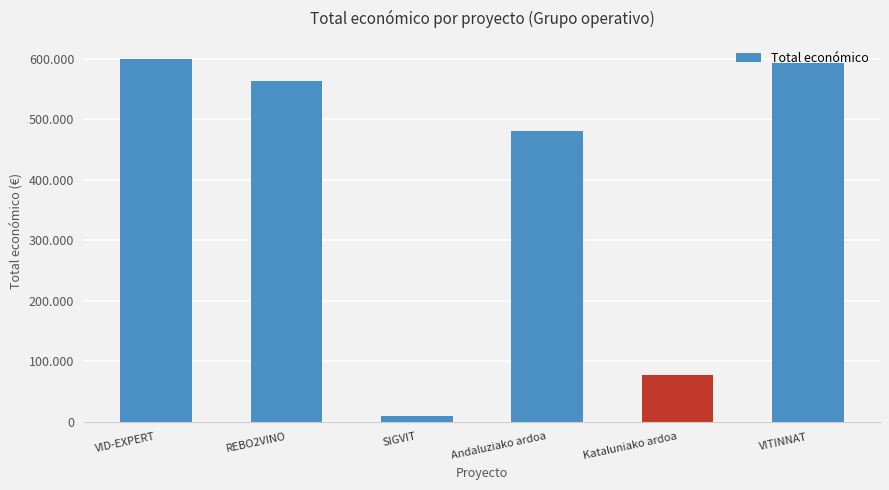

Between VITINNAT and REBO2VINO, which is larger?

VITINNAT